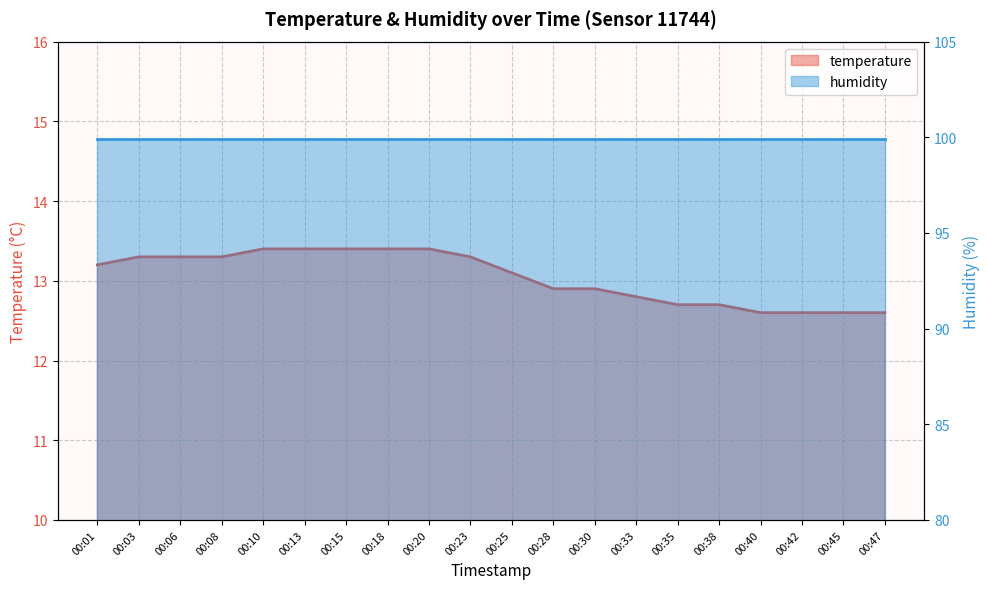

What is the value of the 16th point from the left?

12.7